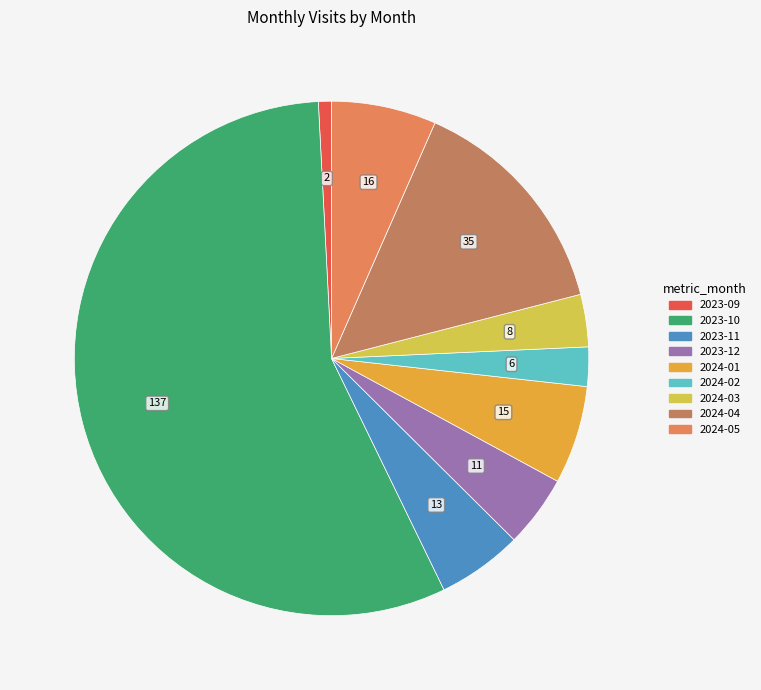

Is there a majority slice in this chart?

Yes